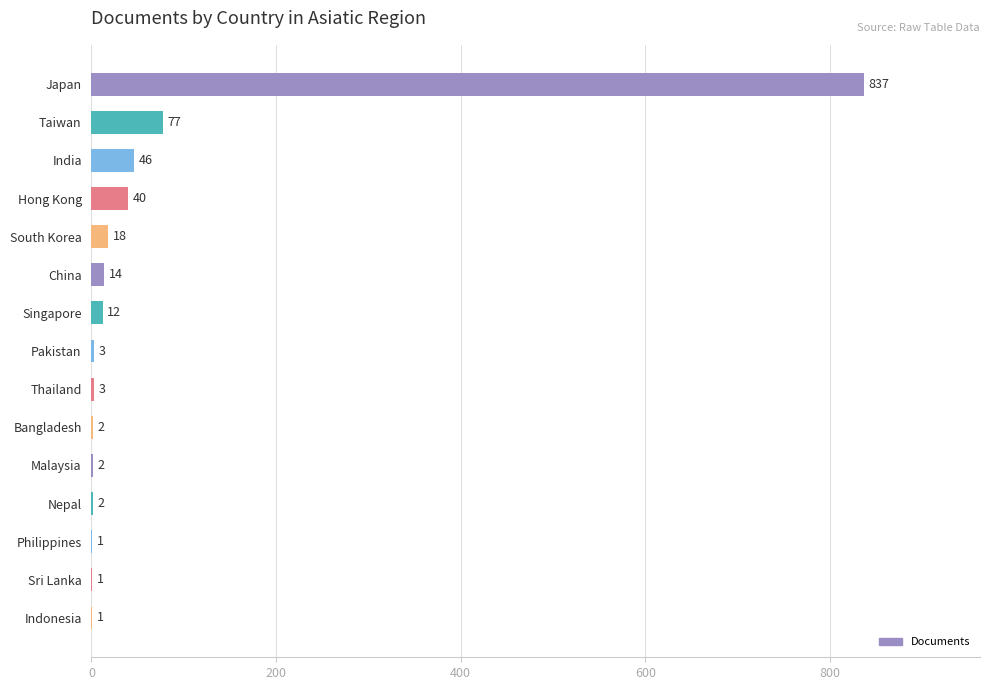

Count the number of data series in this chart.

1